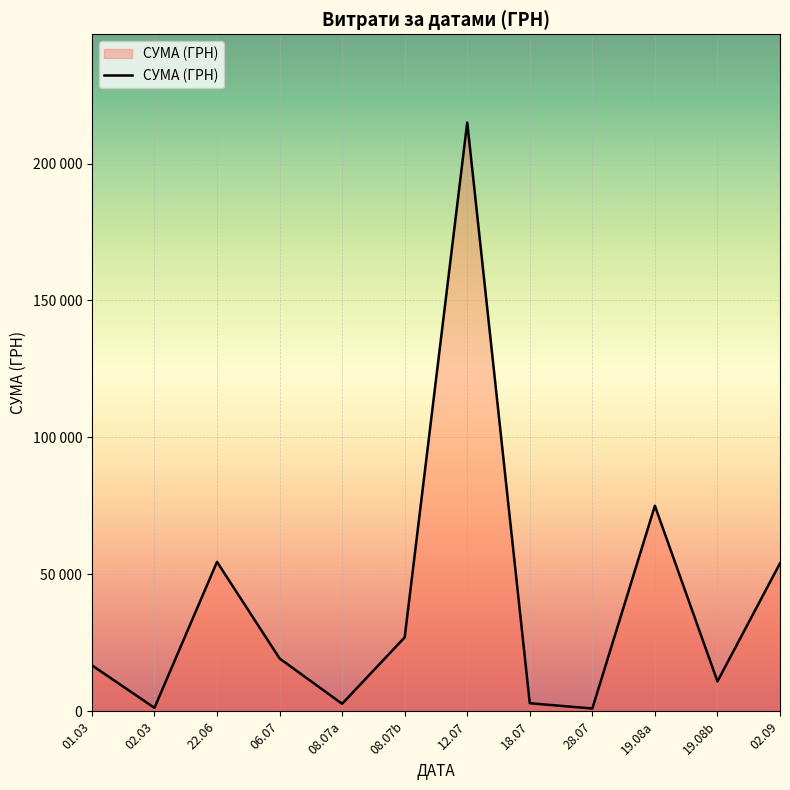

At which category does the data reach its first local peak?

22.06